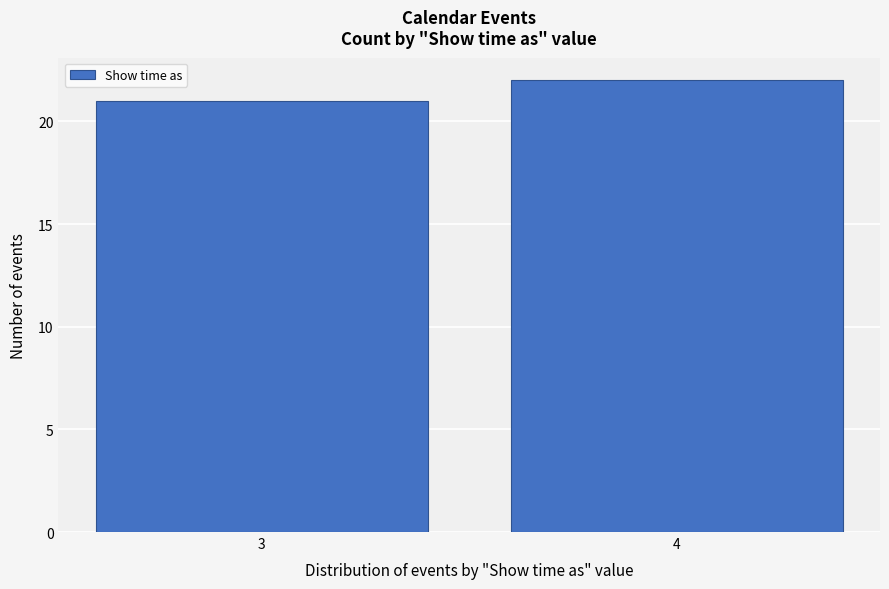

Reading left to right, what are all the values shown in this chart?

21	22